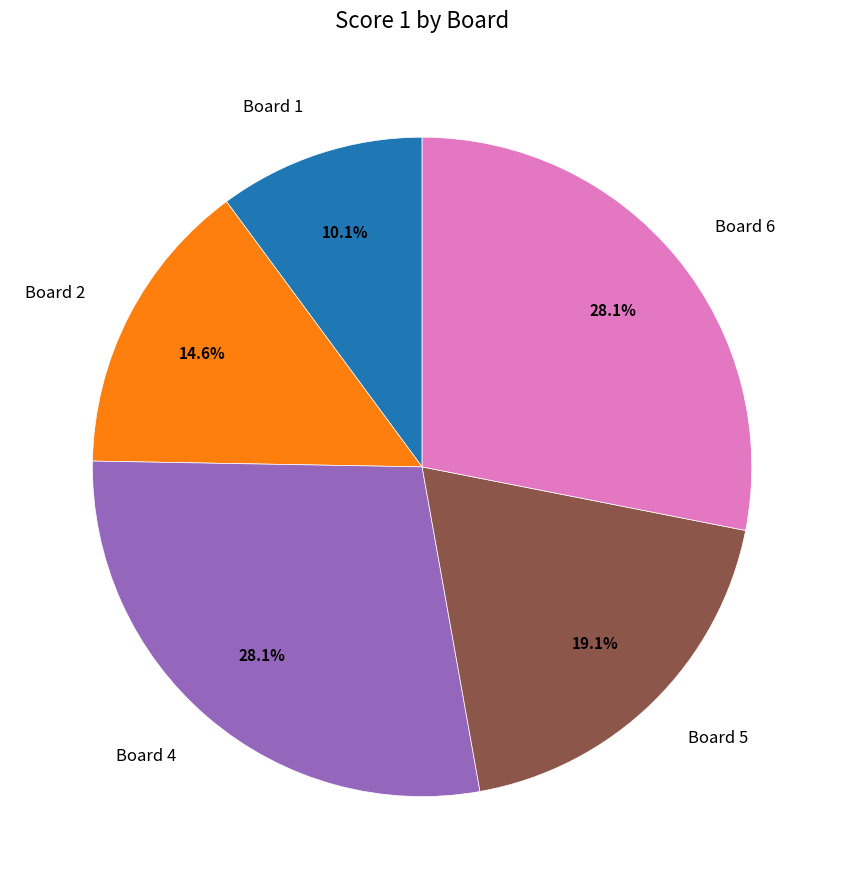

Between Board 4 and Board 1, which is larger?

Board 4